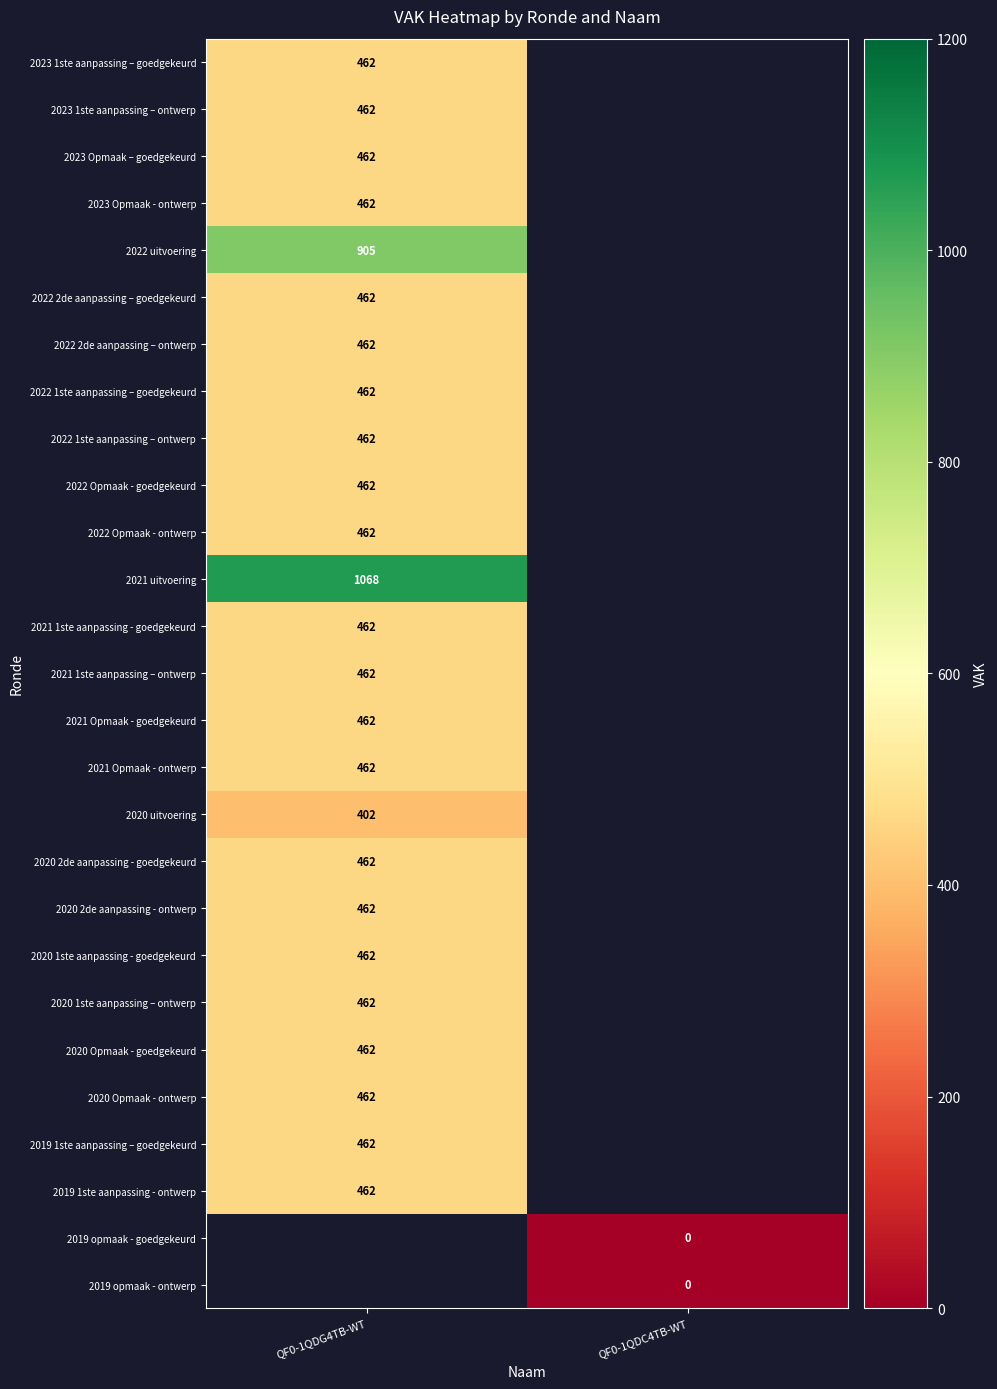

True or false: 2020 uitvoering has a value of 402 at QF0-1QDG4TB-WT.

True